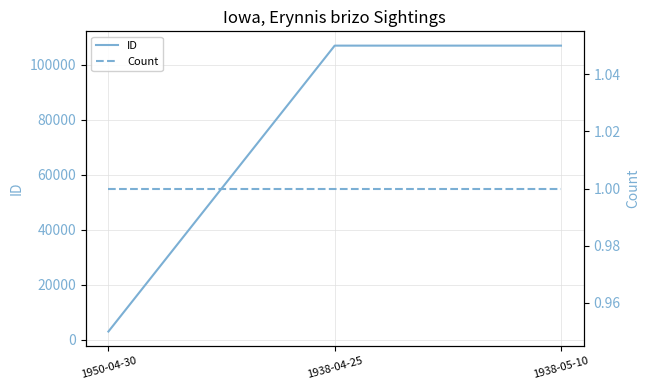

What is the value of the ID point at the 1st from the left?

2972